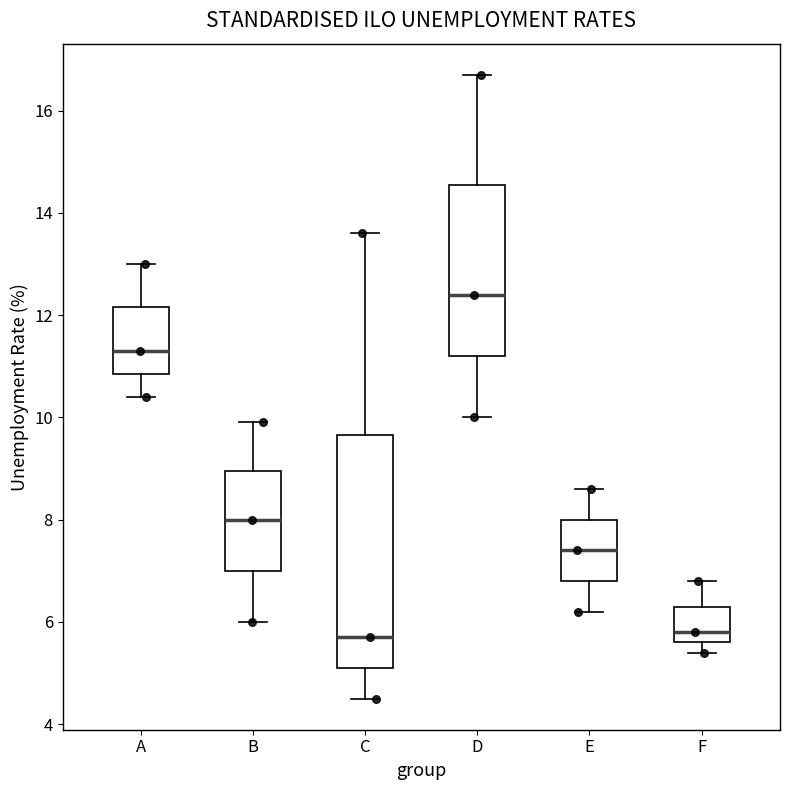

Reading left to right, read every box against the y-axis: the position of its median line, the range the box covers, and the ends of its whiskers. The values are not printed on the chart, so give them approximately, as read against the axis.

A: median 11.4, box 10.8 to 12.2, whiskers 10.4 to 13.0
B: median 8.0, box 7.0 to 9.0, whiskers 6.0 to 10.0
C: median 5.8, box 5.2 to 9.6, whiskers 4.6 to 13.6
D: median 12.4, box 11.2 to 14.6, whiskers 10.0 to 16.8
E: median 7.4, box 6.8 to 8.0, whiskers 6.2 to 8.6
F: median 5.8, box 5.6 to 6.4, whiskers 5.4 to 6.8